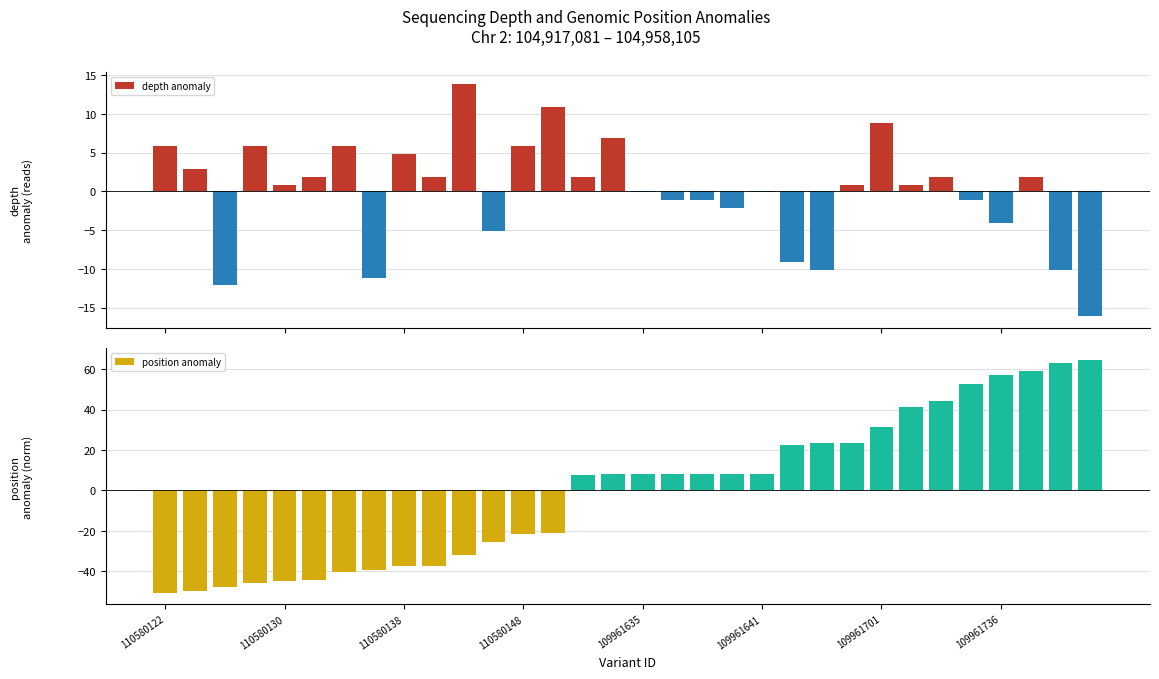

Does the chart contain stacked bars?

No